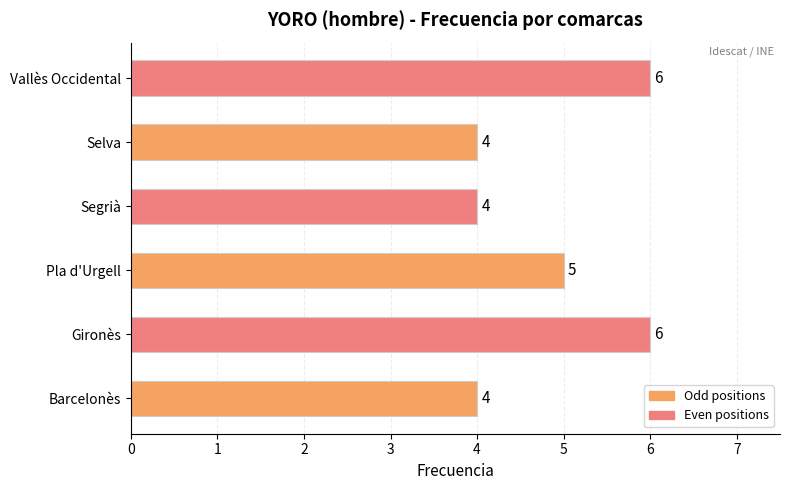

How many values are between 4 and 6?

6